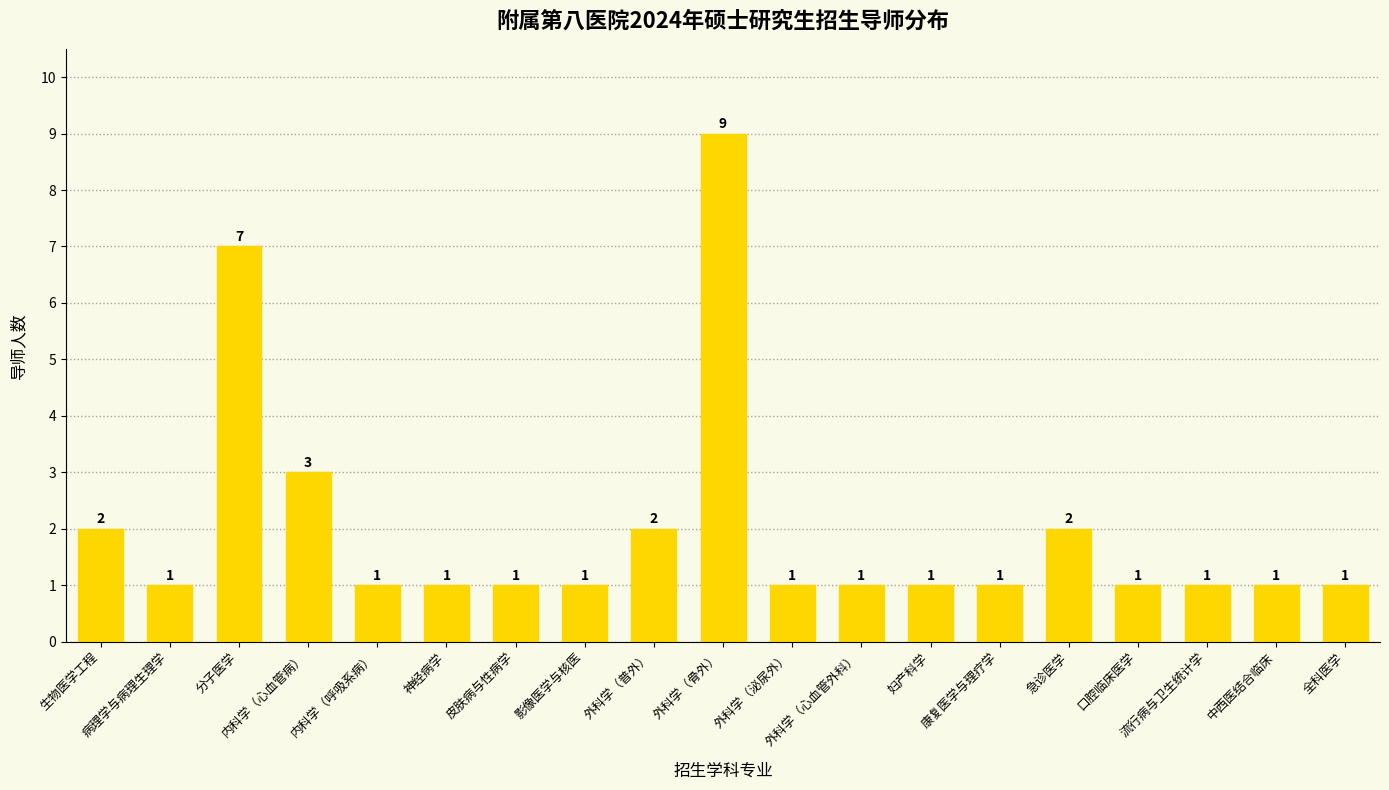

How many values exceed 1?

6